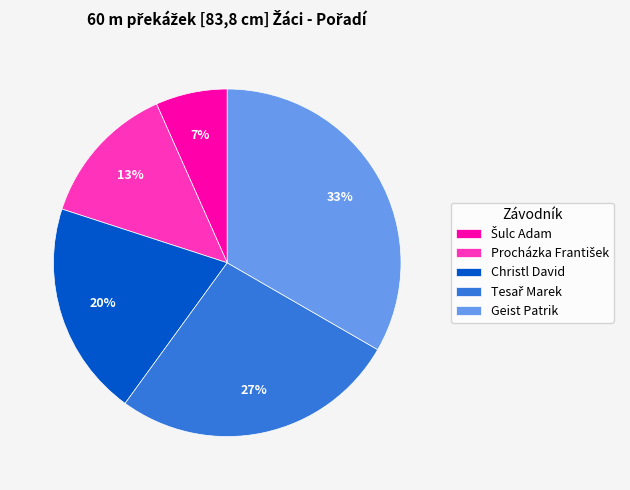

The Geist Patrik slice represents 46% of the pie. True or false?

False